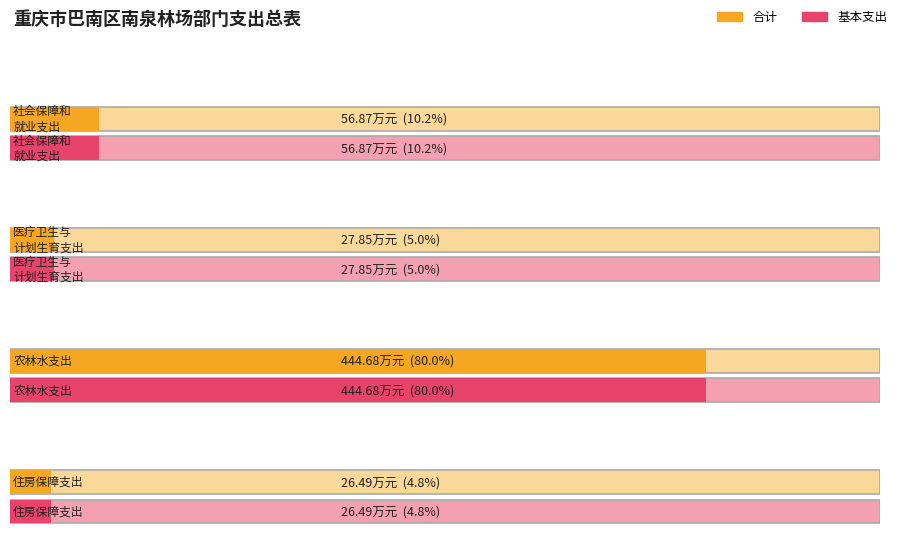

Does the chart contain stacked bars?

No